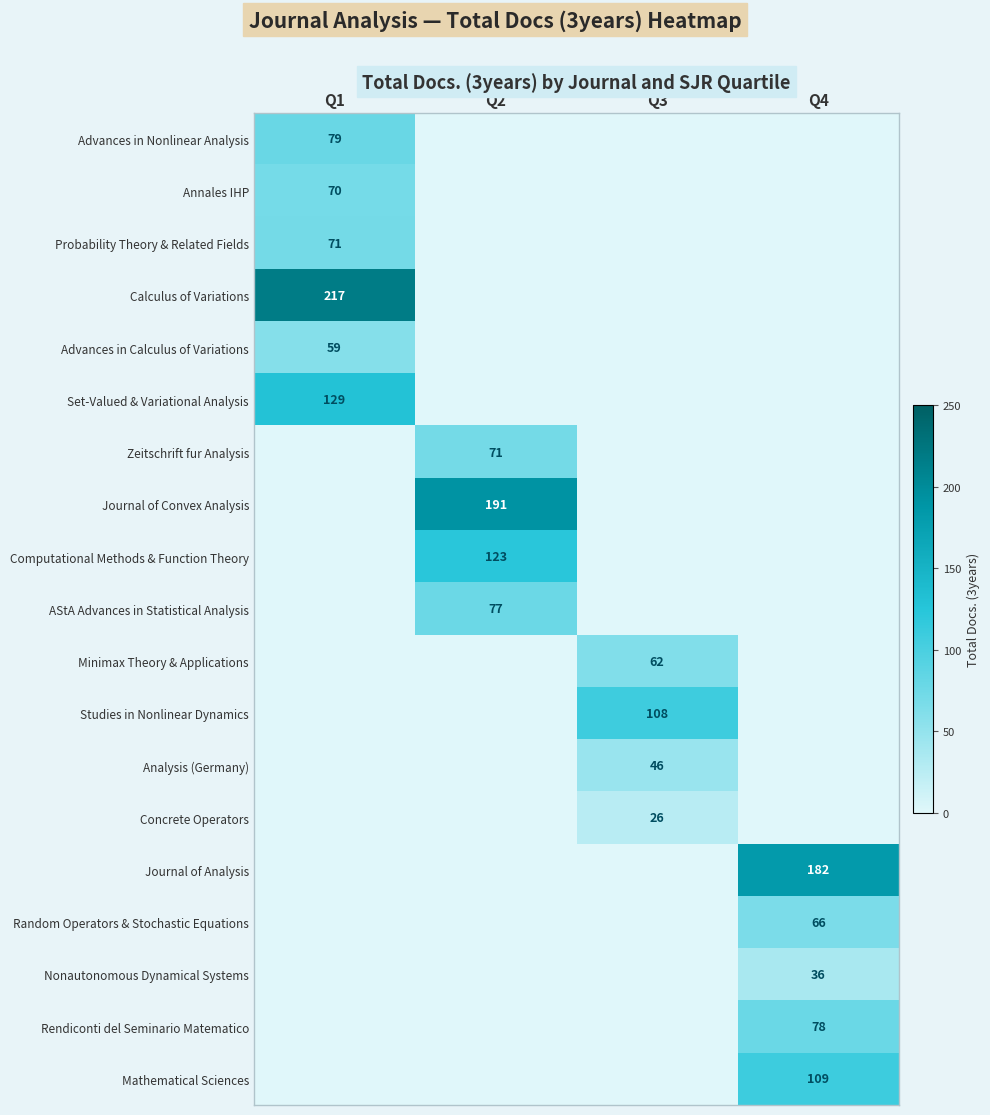

At which category is the sum across all series the highest?

Q1